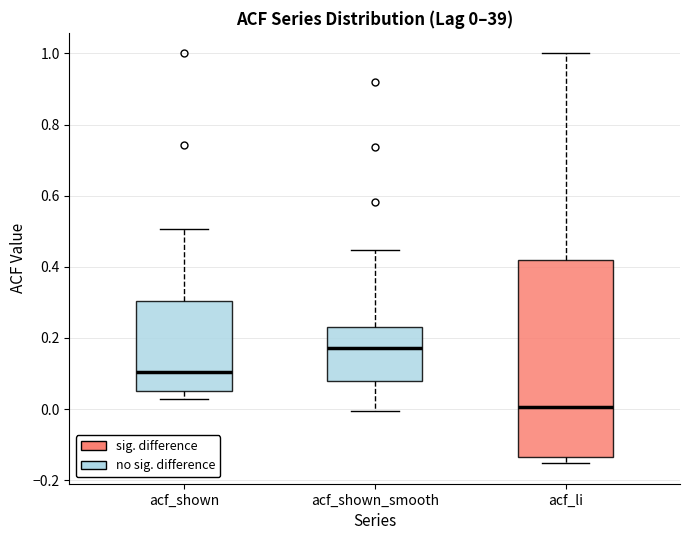

Which box has the highest median line?

acf_shown_smooth